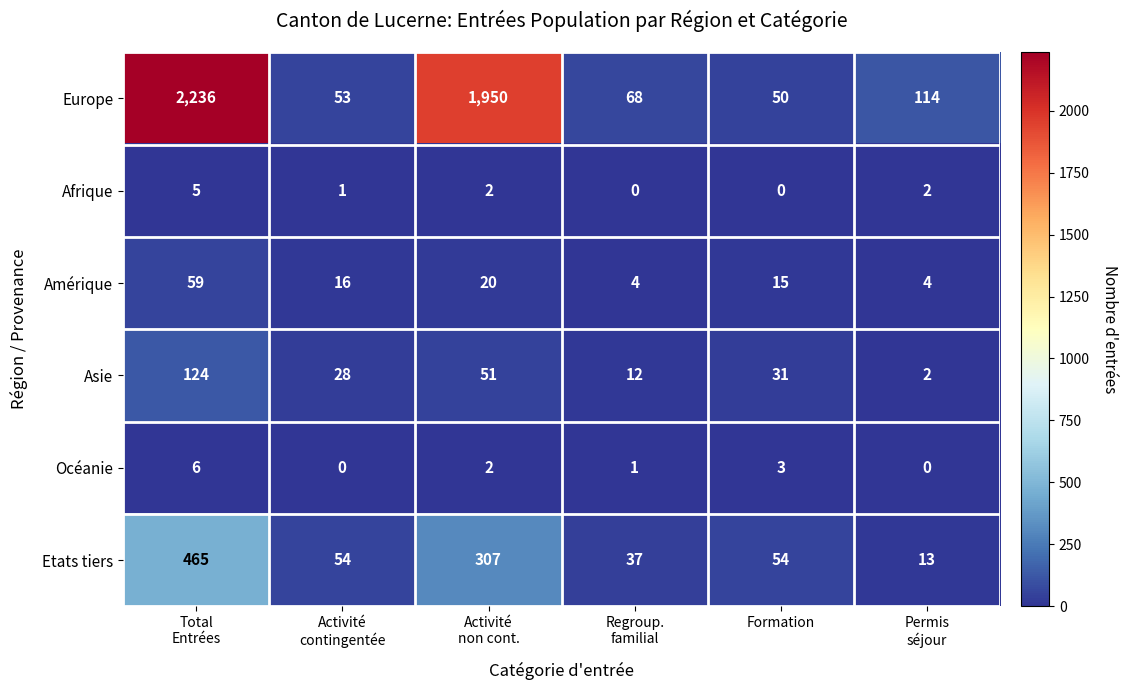

At how many categories does at least one series exceed 916?

2